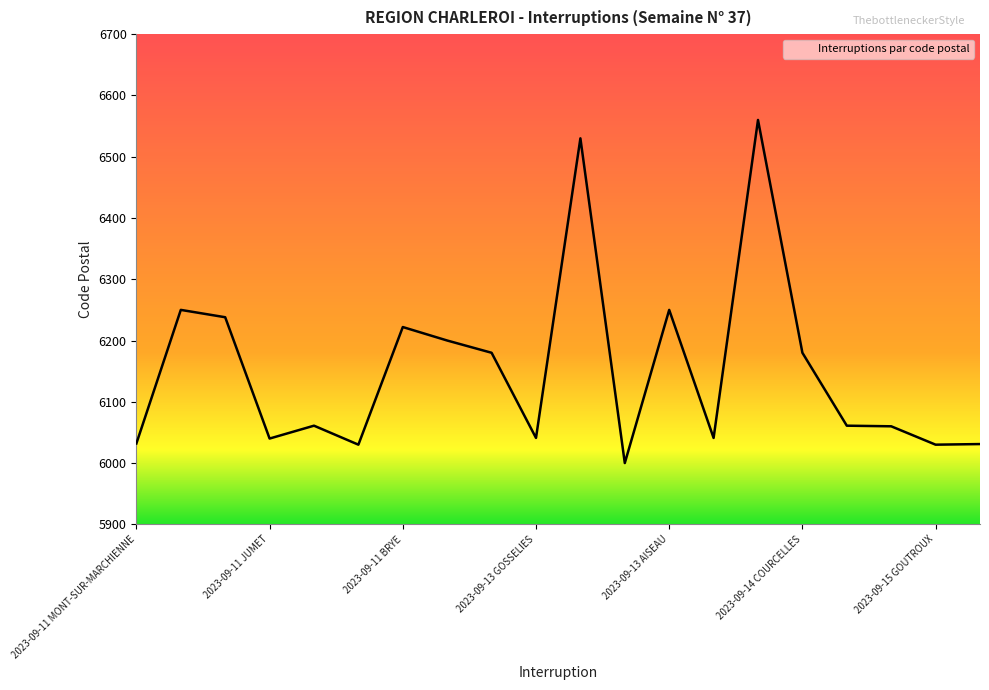

What is the smallest value displayed?

6000